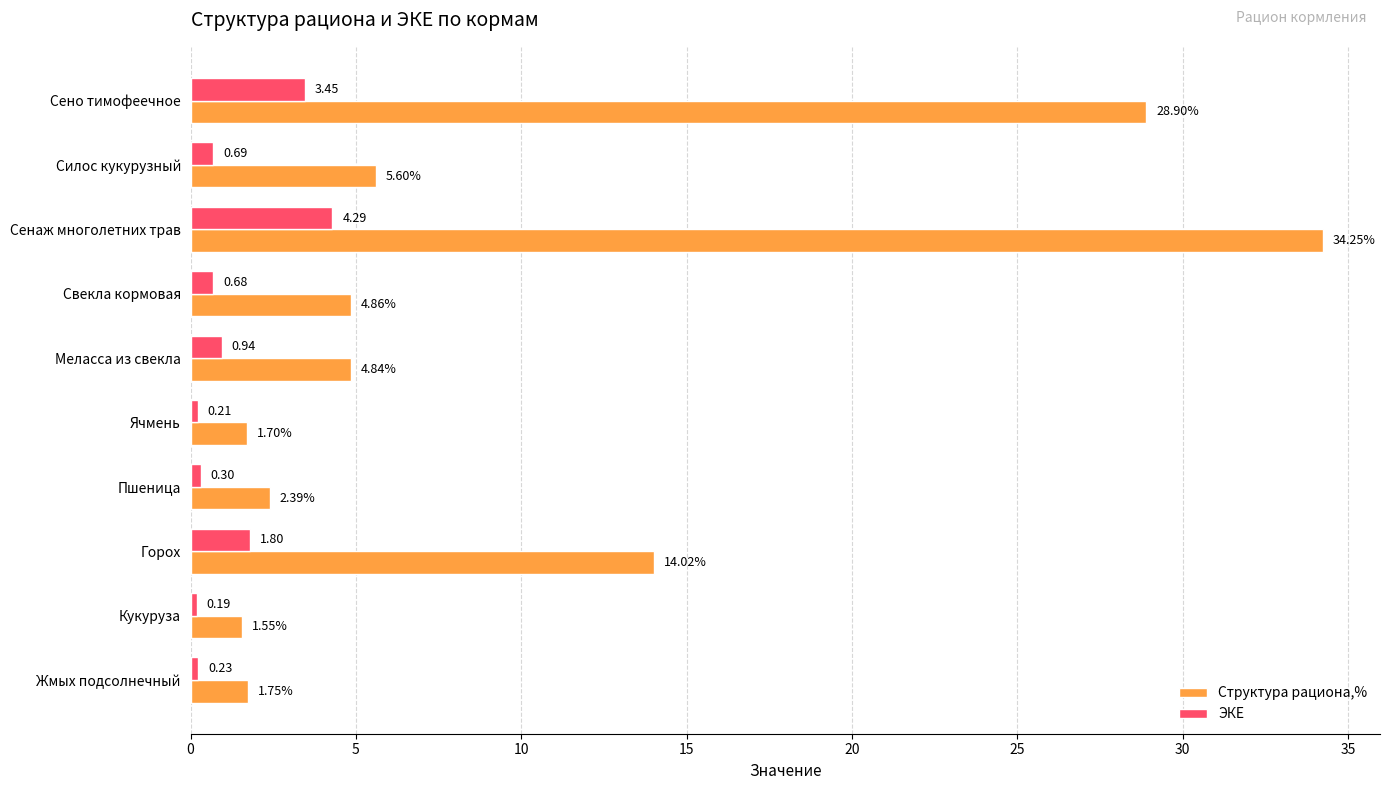

What is the average value of the ЭКЕ series?

1.3